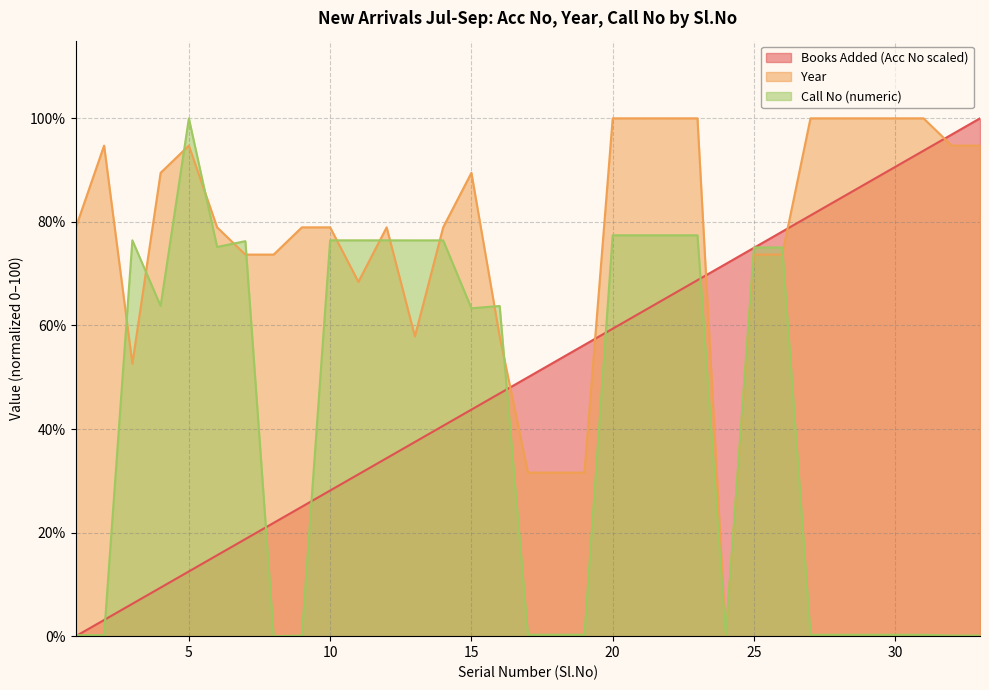

The Books Added (Acc No scaled) series shows 128.5 at 32. True or false?

False